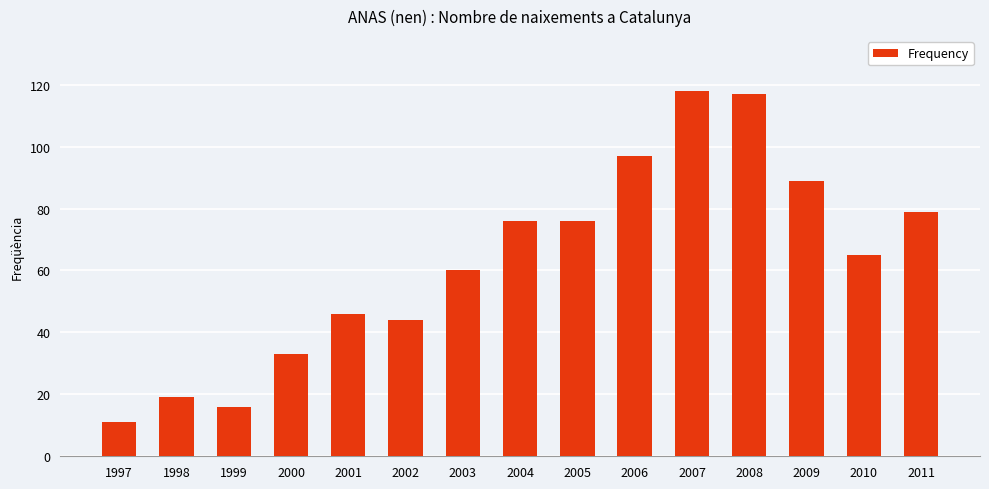

Reading right to left, transcribe all the data shown in this chart.

2011=79	2010=65	2009=89	2008=117	2007=118	2006=97	2005=76	2004=76	2003=60	2002=44	2001=46	2000=33	1999=16	1998=19	1997=11